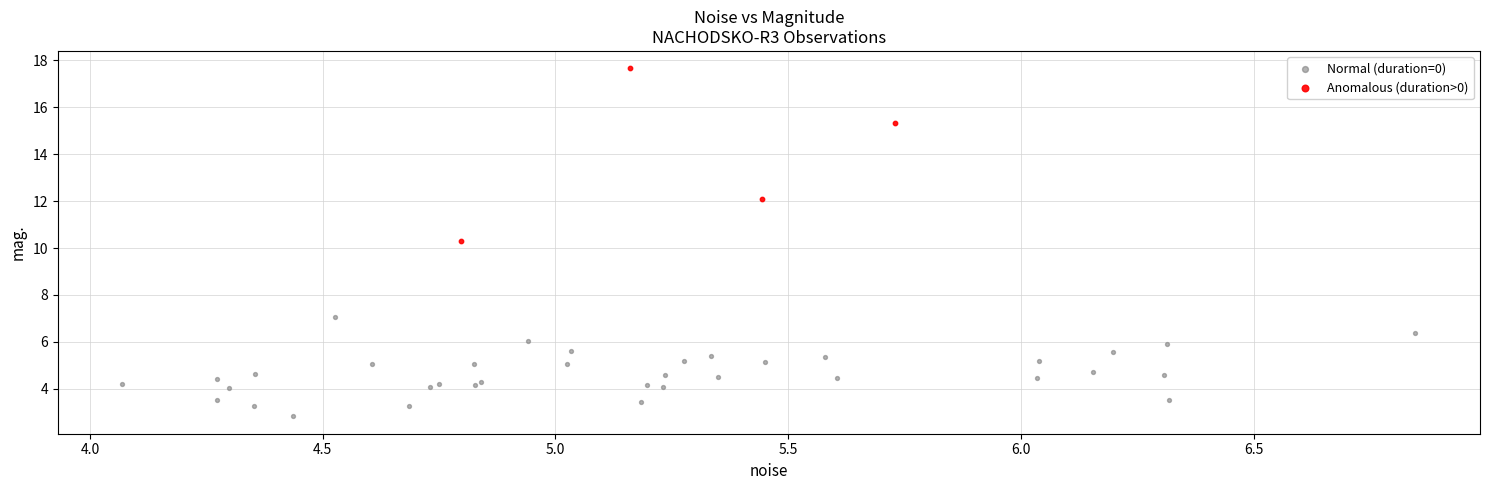

What are all the series names shown in the legend?

Normal (duration=0), Anomalous (duration>0)